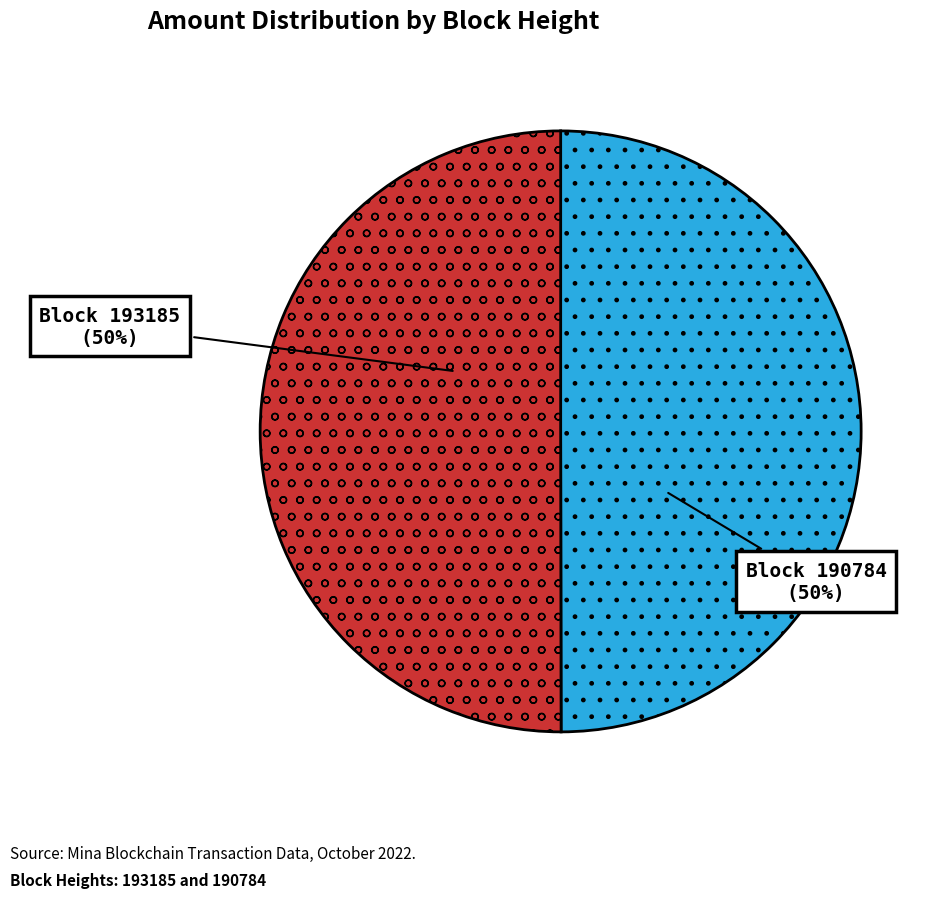

Approximately how many times larger is the value at Block 190784 compared to Block 193185?

1.0